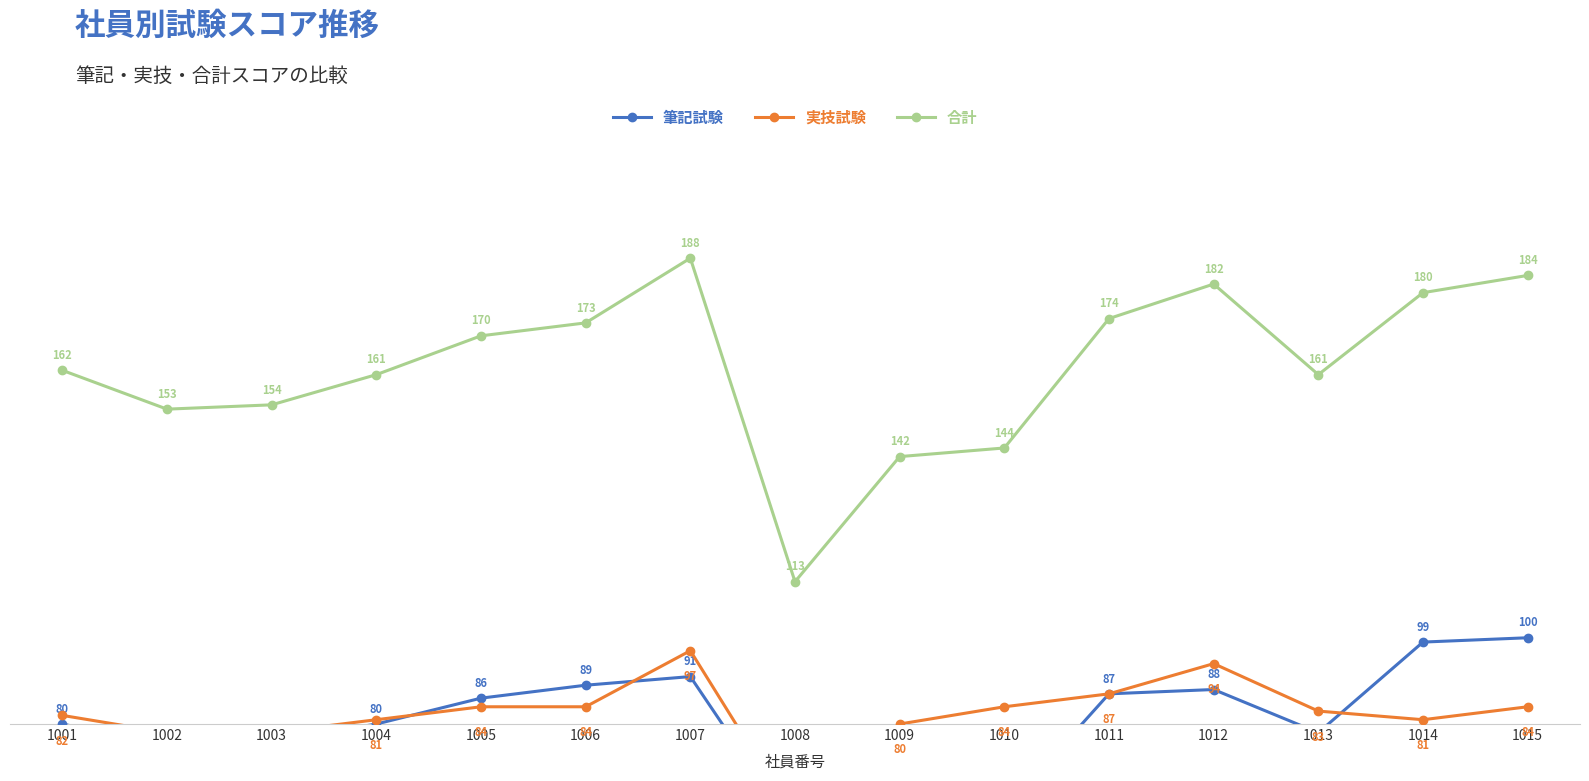

Which series has the largest total across all categories?

合計